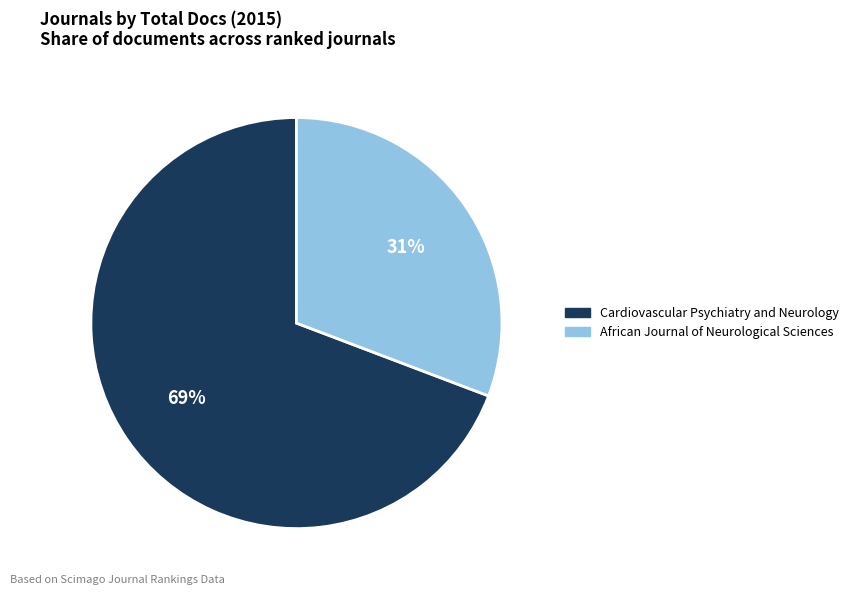

How many segments does this pie chart have?

2